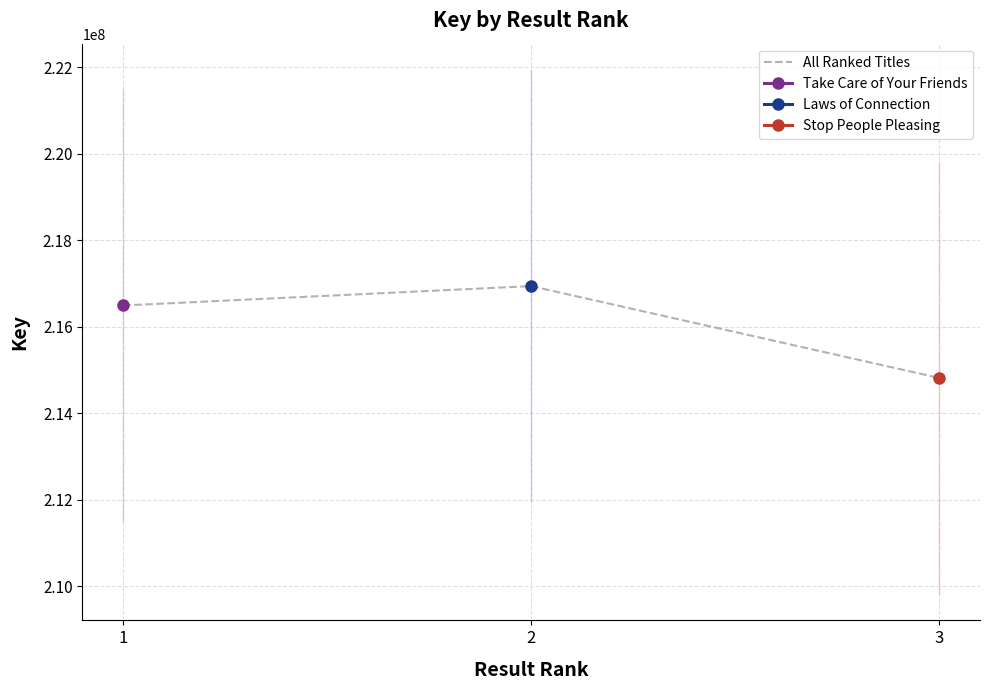

Reading left to right, list all the values displayed in this chart.

216496419	216944729	214819905